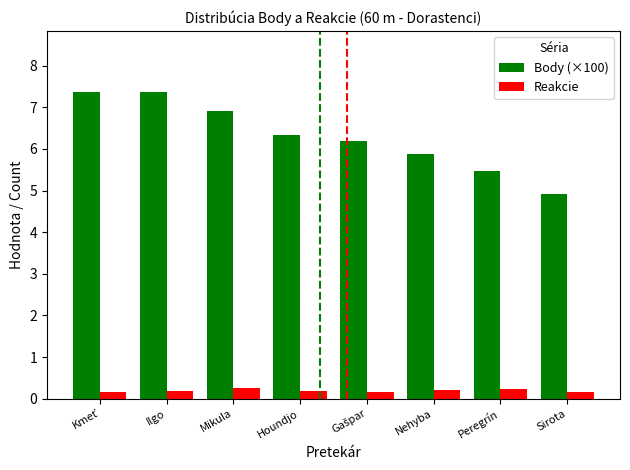

How many bars are there in total?

16